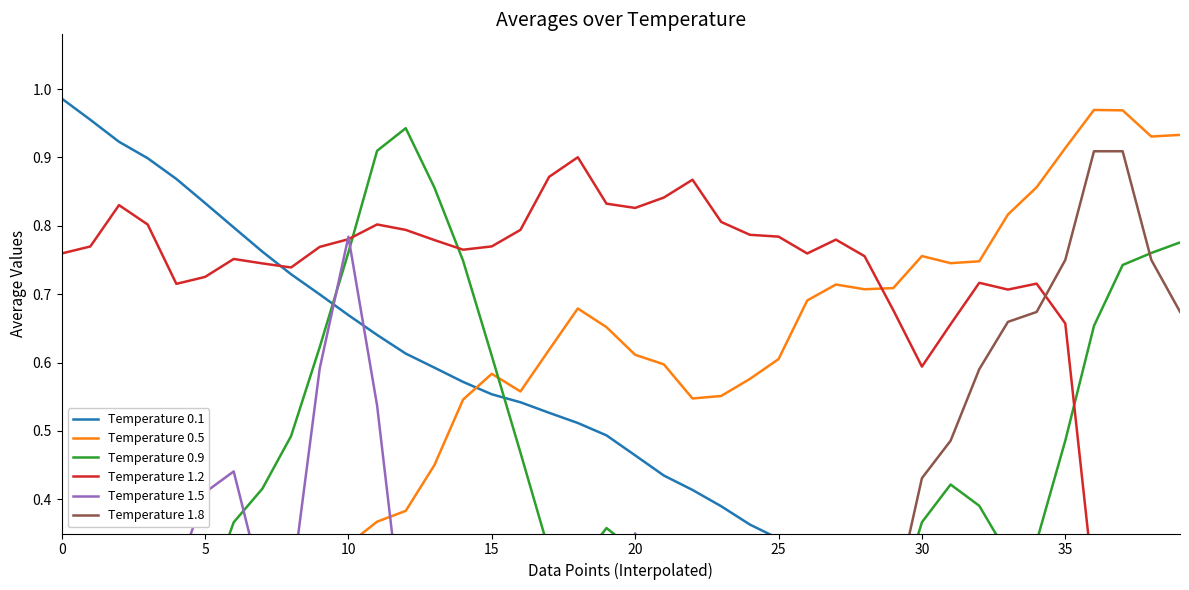

True or false: Temperature 1.2 has a value of 0.9 at 22.

True